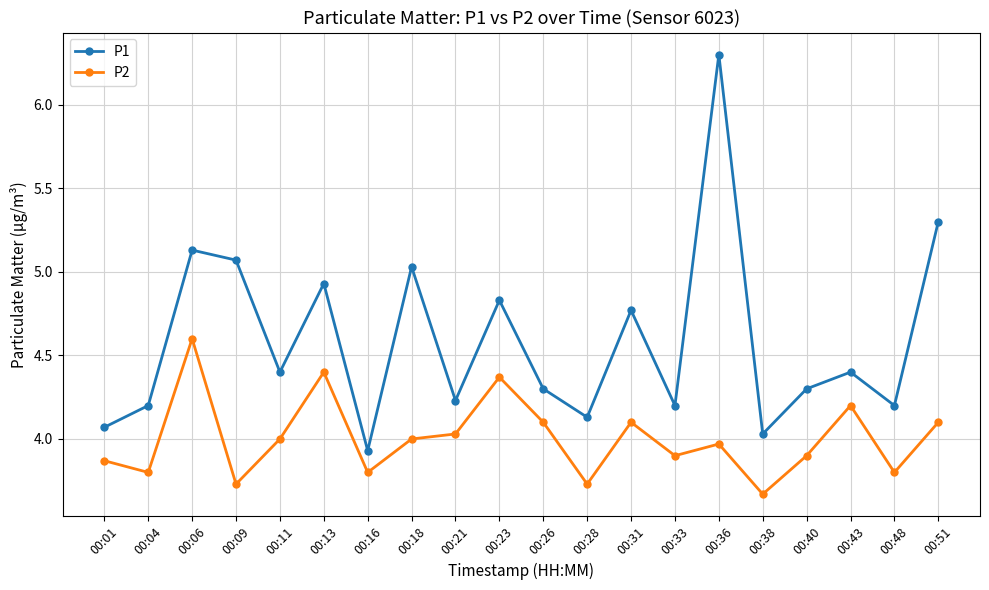

Does the chart display data point markers on the line(s)?

Yes